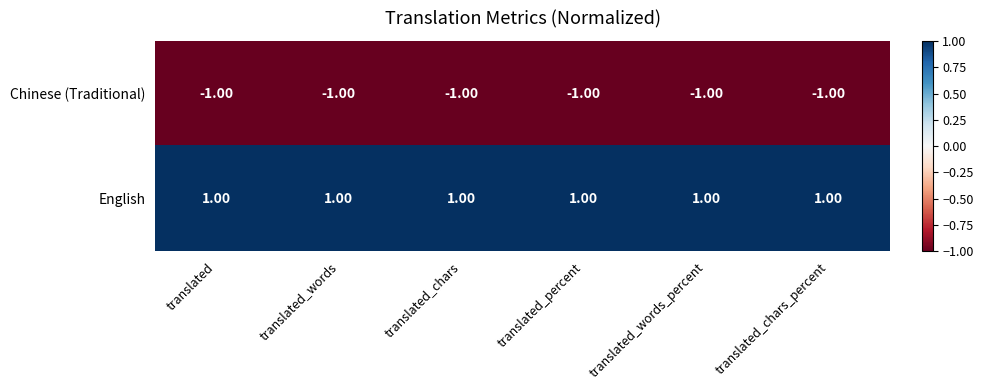

Where is Chinese (Traditional) nearest to the value -1?

translated